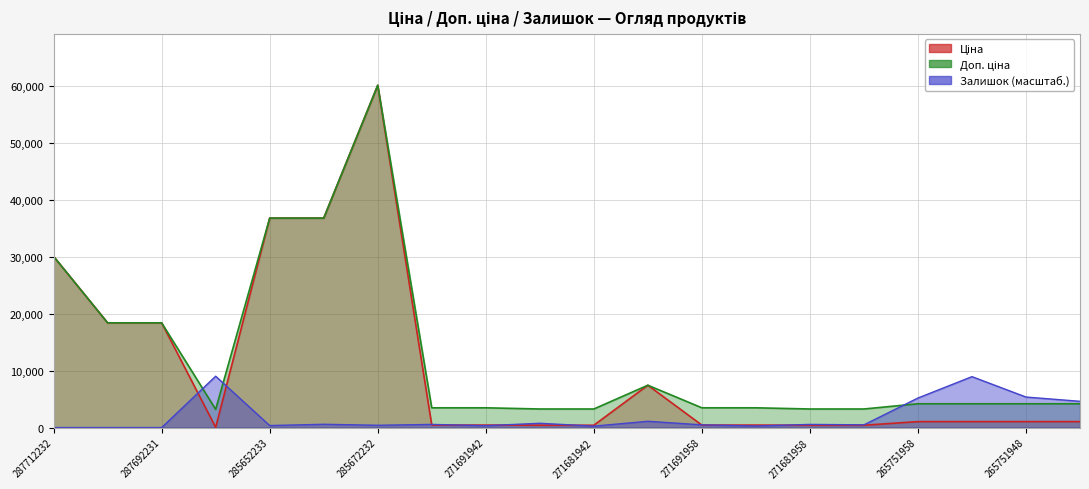

What value does the Доп. ціна series have at 271681958?

3265.8